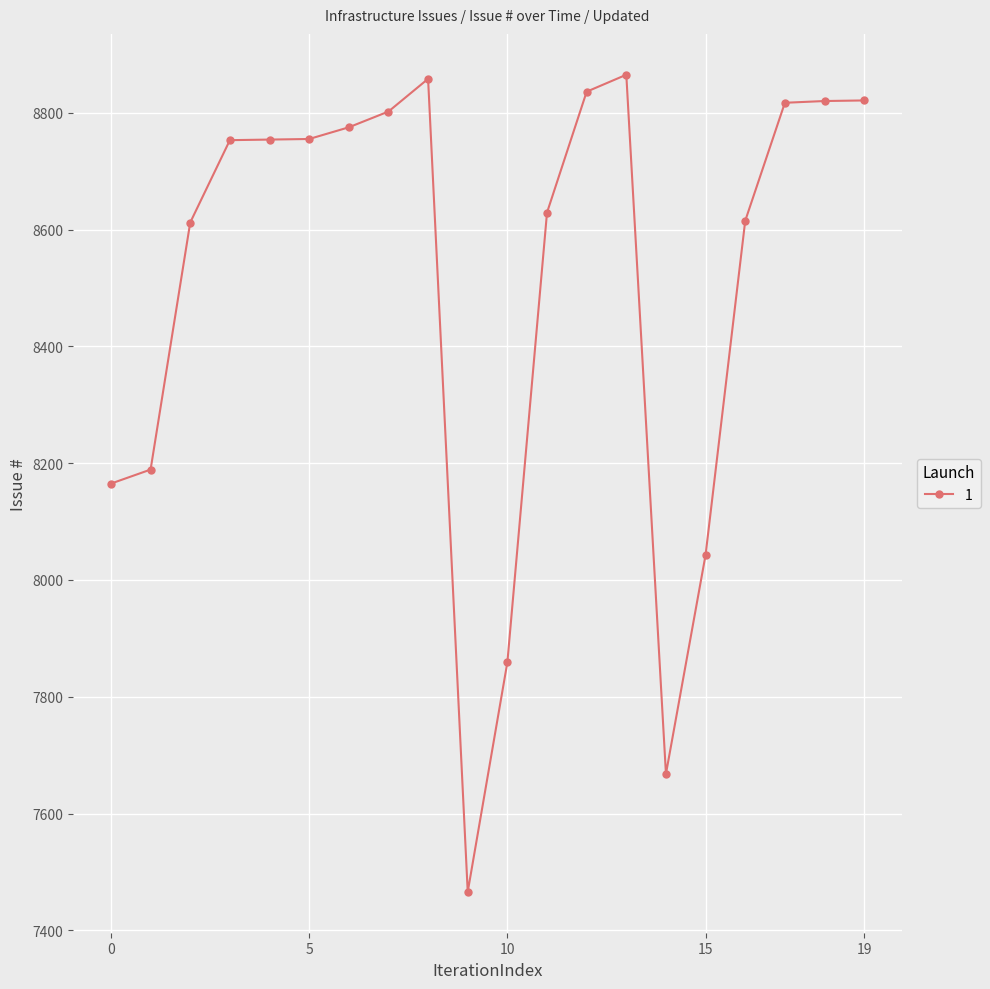

What is the difference between the second highest and minimum values?

1392